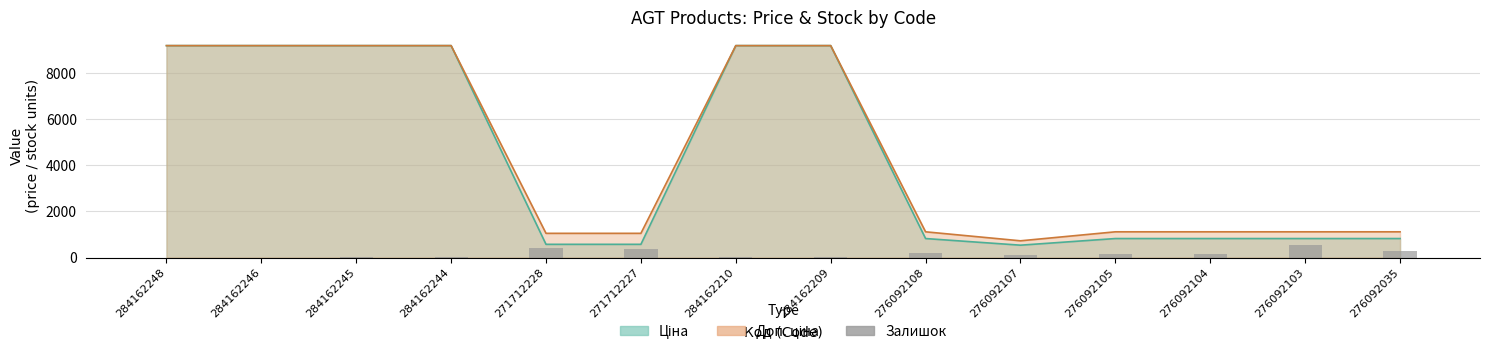

What is the average value?

165